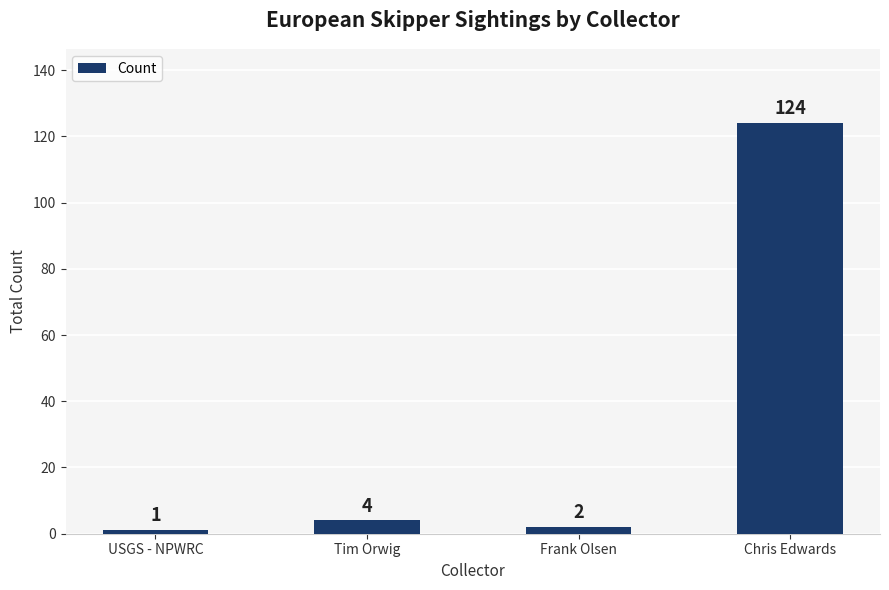

Between USGS - NPWRC and Frank Olsen, which is larger?

Frank Olsen